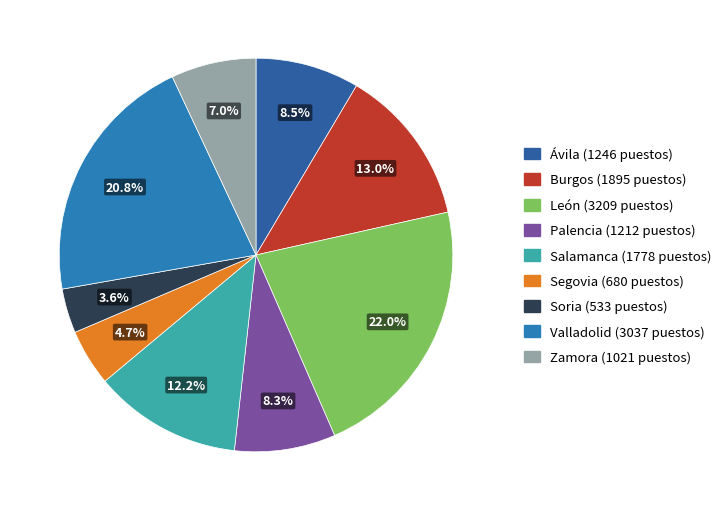

What percentage is the Salamanca slice, to the nearest percent?

12%